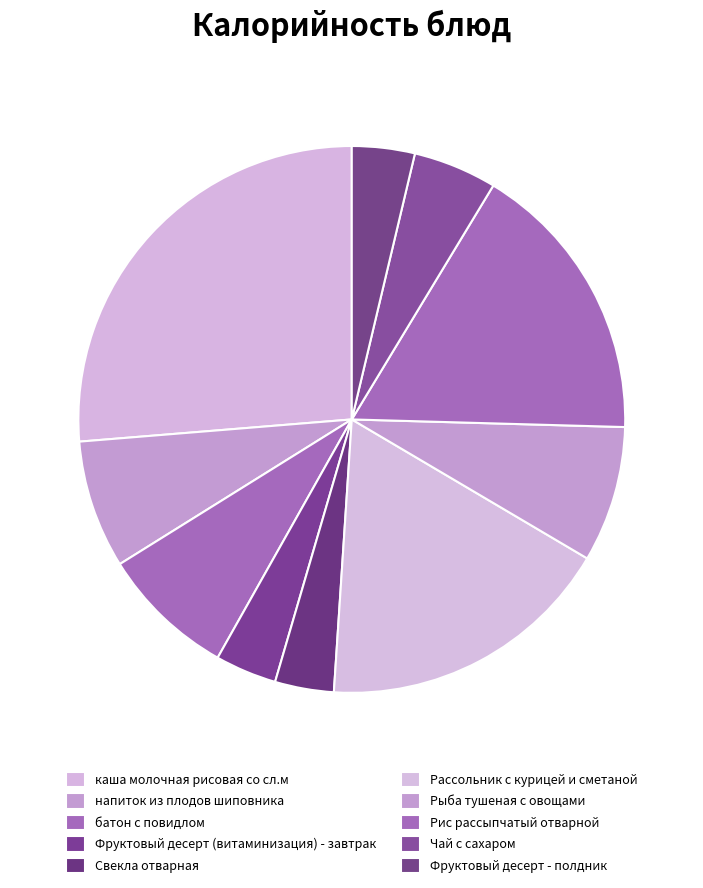

How many segments does this pie chart have?

10